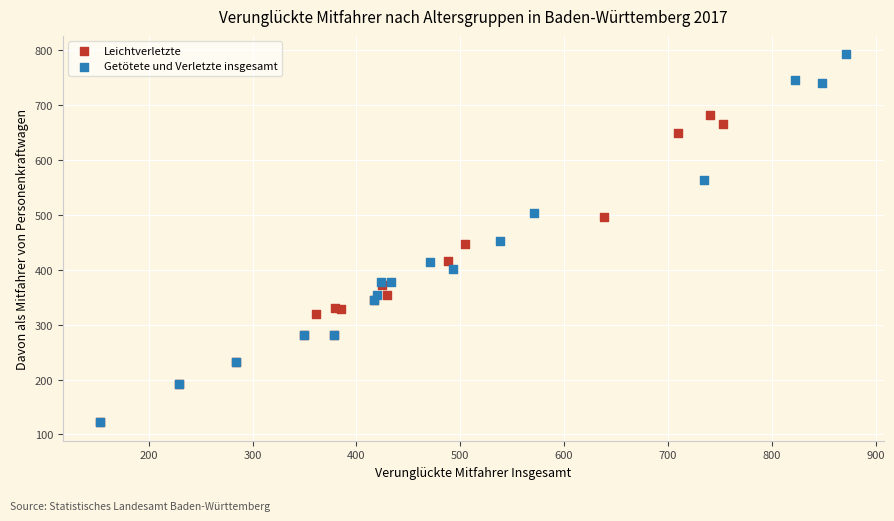

Which series reaches the maximum Y coordinate?

Getötete und Verletzte insgesamt